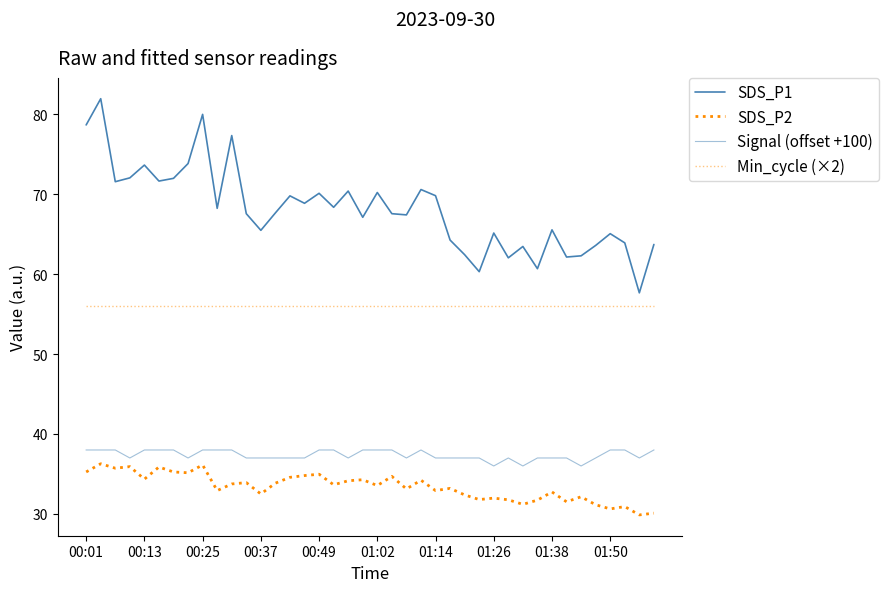

Does the chart display data point markers on the line(s)?

No